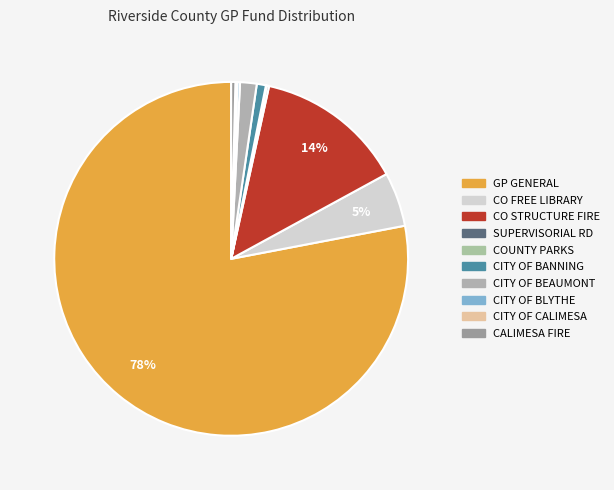

Rank the categories by value from lowest to highest.

COUNTY COMMUNITY PARKS, CITY OF CALIMESA, SUPERVISORIAL RD DIST 4, CITY OF BLYTHE ANX, CALIMESA CITY FIRE, CITY OF BANNING, CITY OF BEAUMONT ANX, CO FREE LIBRARY, CO STRUCTURE FIRE, GP GENERAL